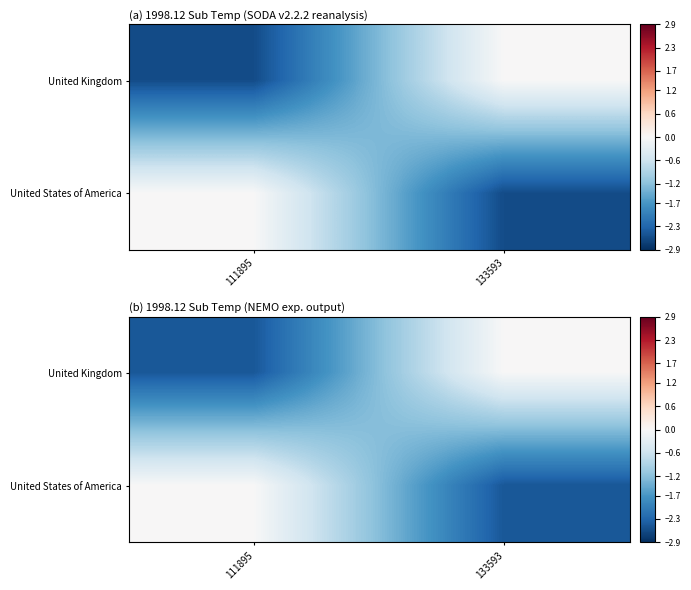

Is it true that United States of America equals 0.0 at 111895?

True